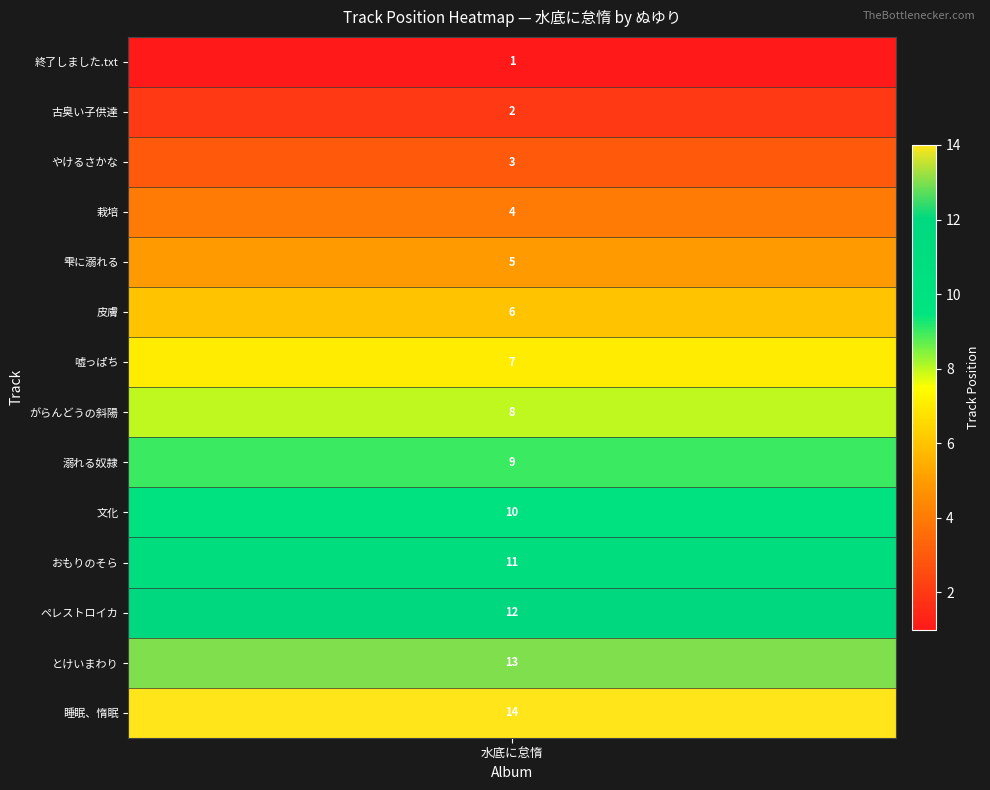

What is the sum of all values?

105